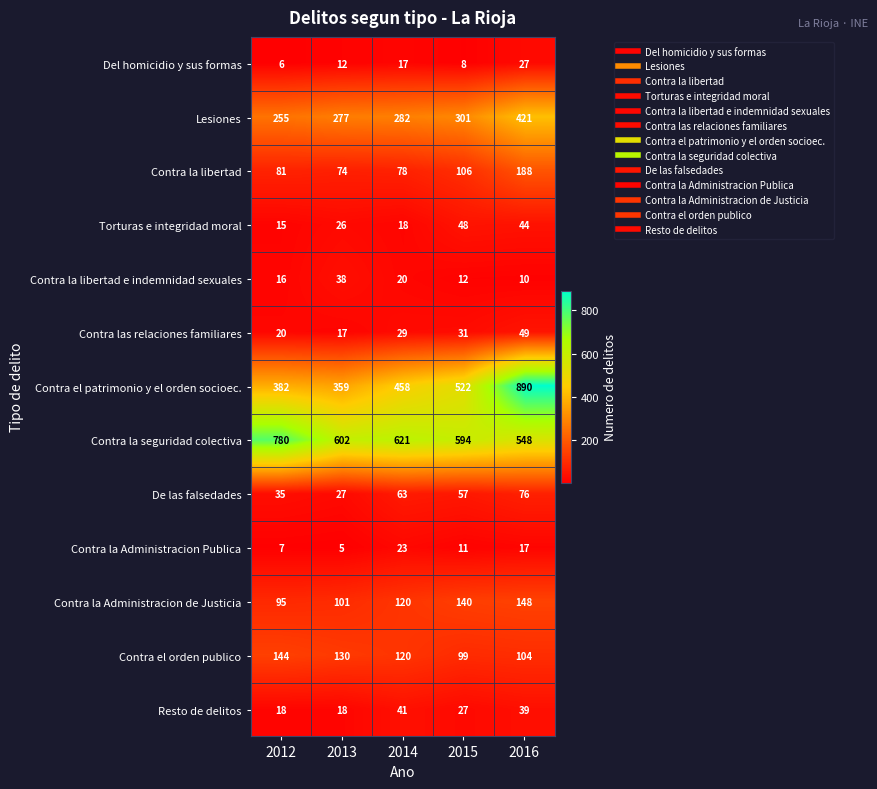

What is the total value across all series at 2013?

1686